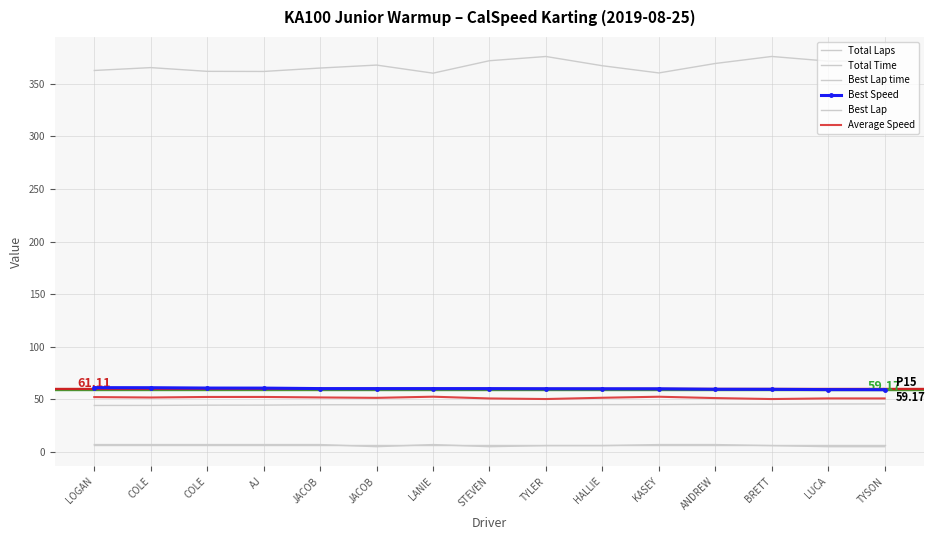

Which series has the widest spread of values?

Total Time